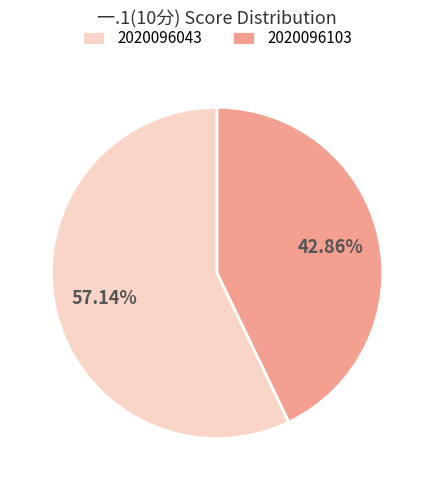

How many slices are in this pie chart?

2